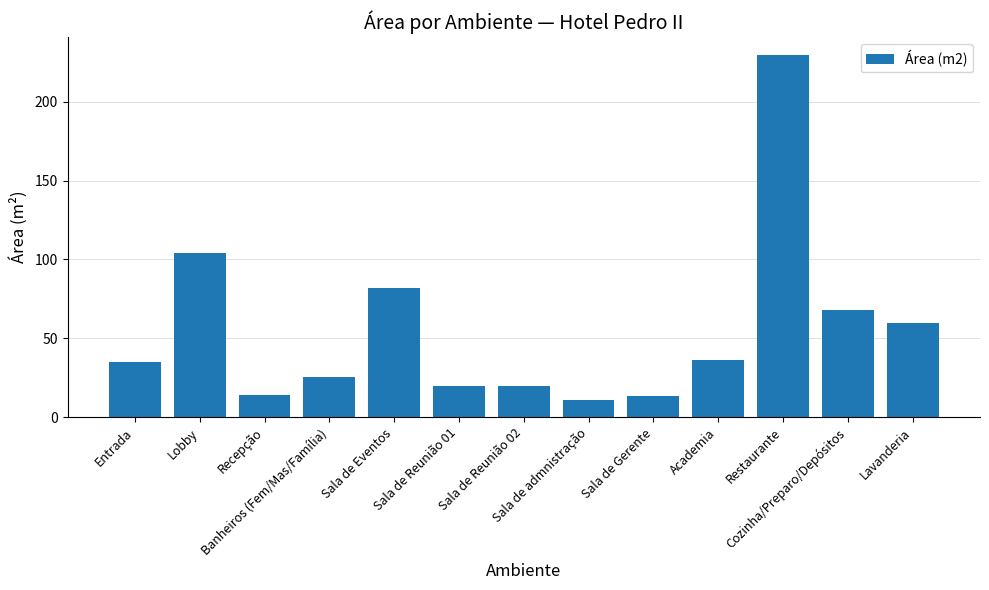

What is the difference between the maximum and minimum values?

218.4